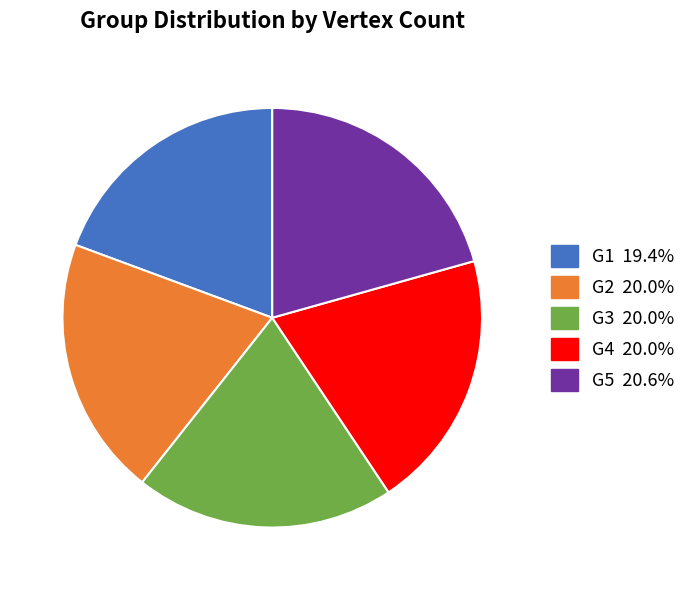

Combined, do G4 and G3 account for over 50%?

No